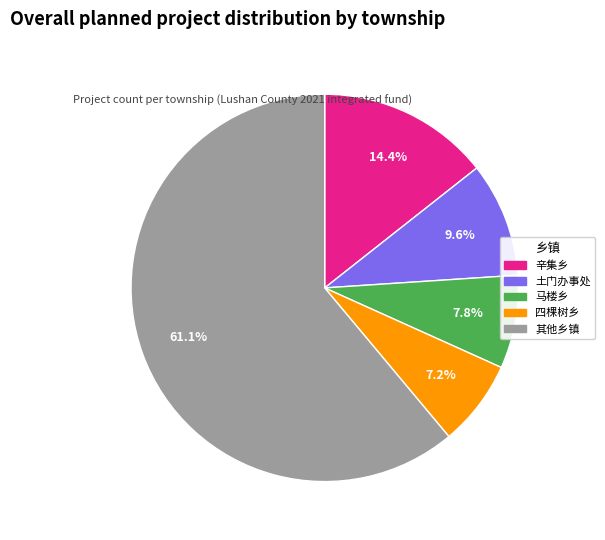

Is there a majority slice in this chart?

Yes